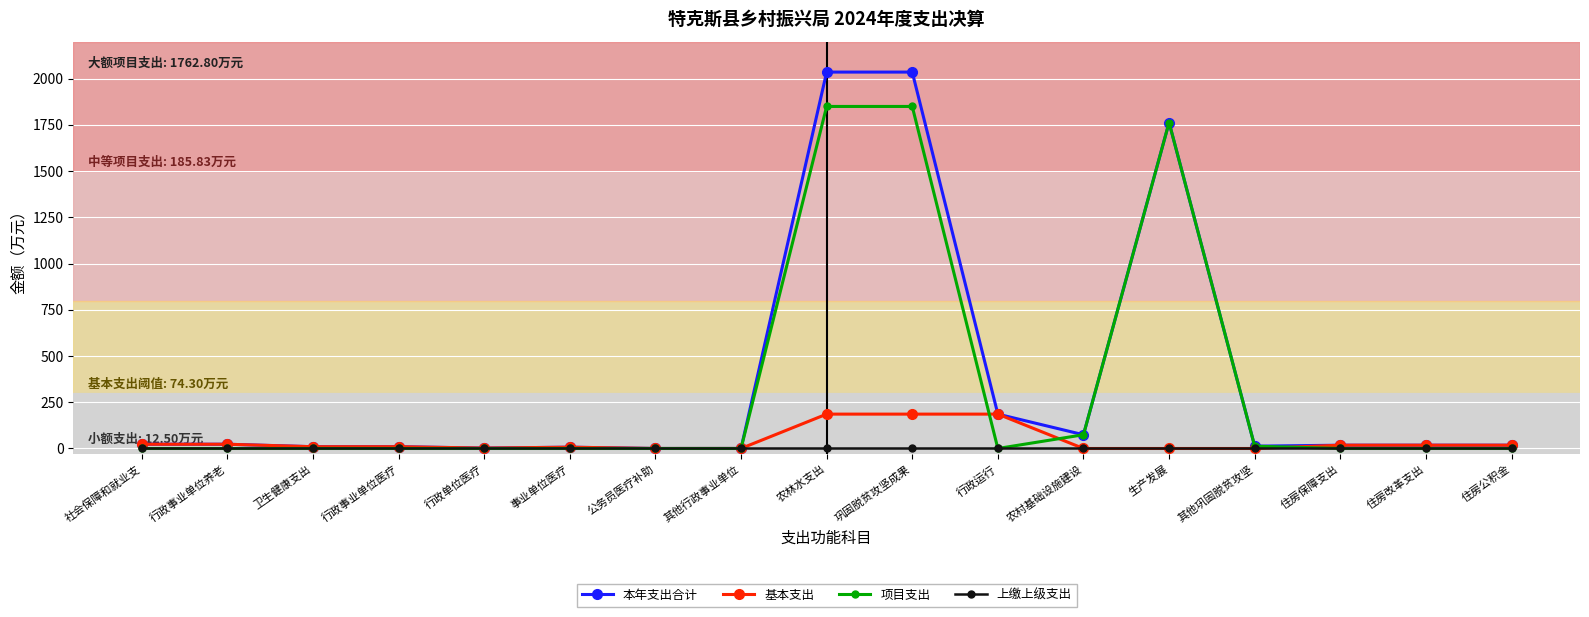

The value of 项目支出 at 事业单位医疗 is 1164.6. True or false?

False